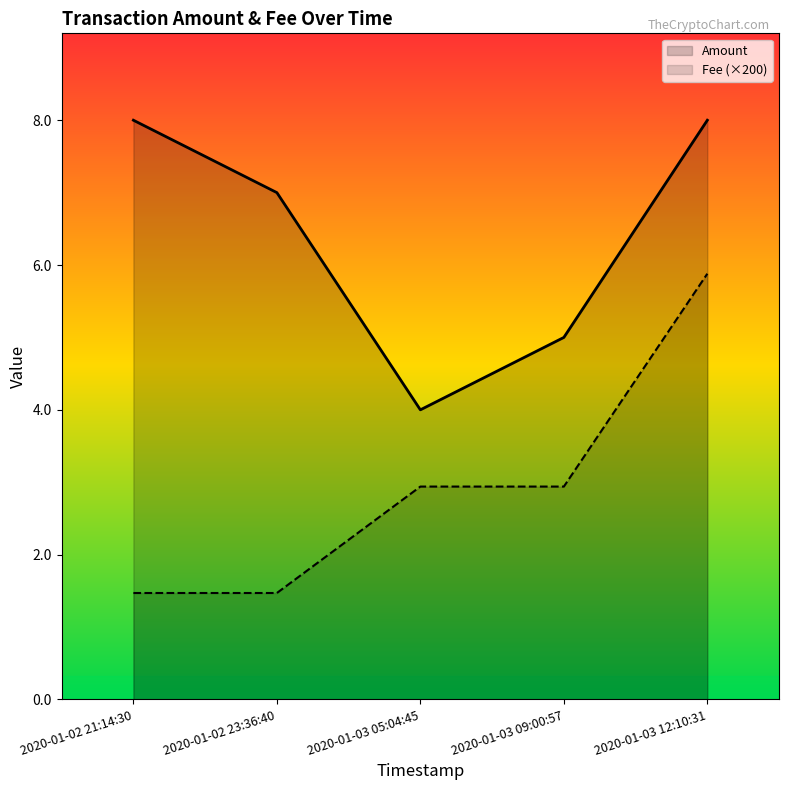

What is the lowest value of the Amount series?

4.0